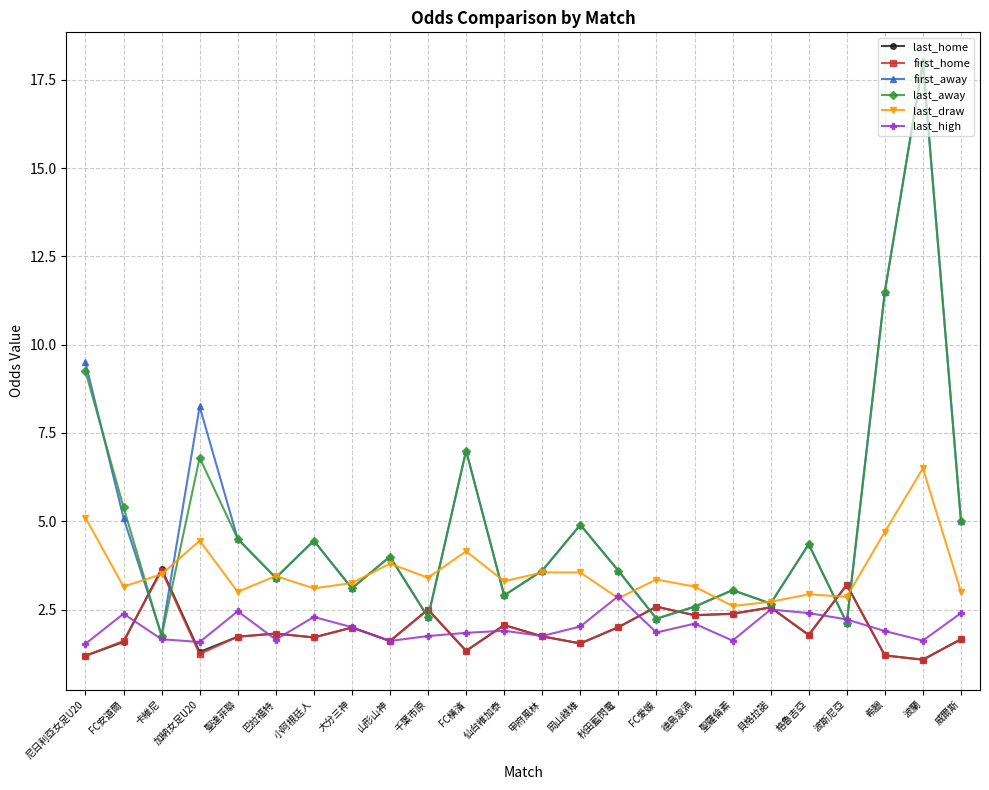

Is this an area chart (filled region under the line)?

No